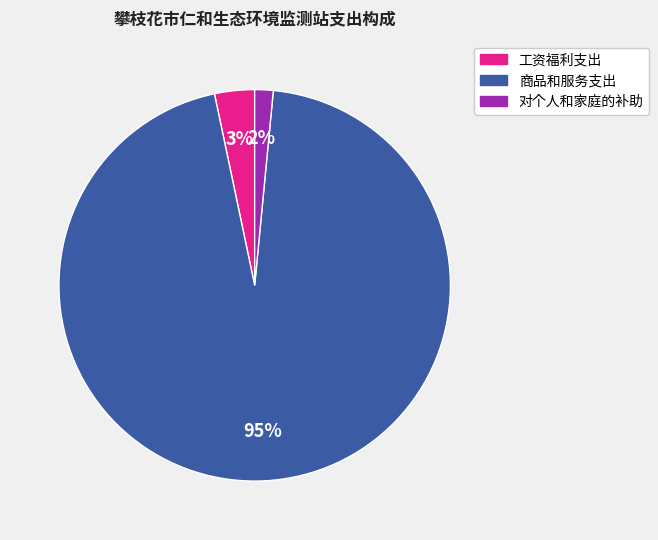

To the nearest percent, what portion does 商品和服务支出 represent?

95%